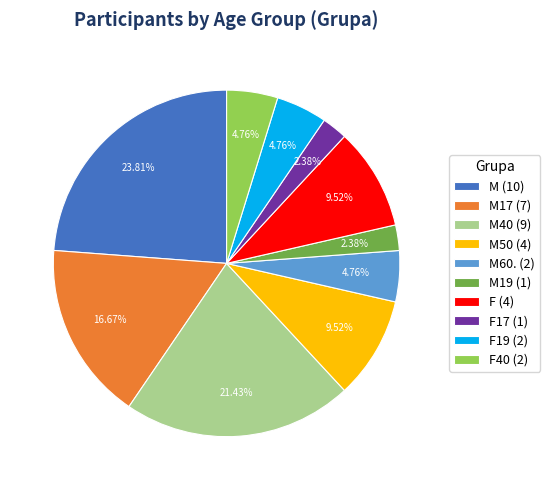

Count the number of slices in the pie.

10